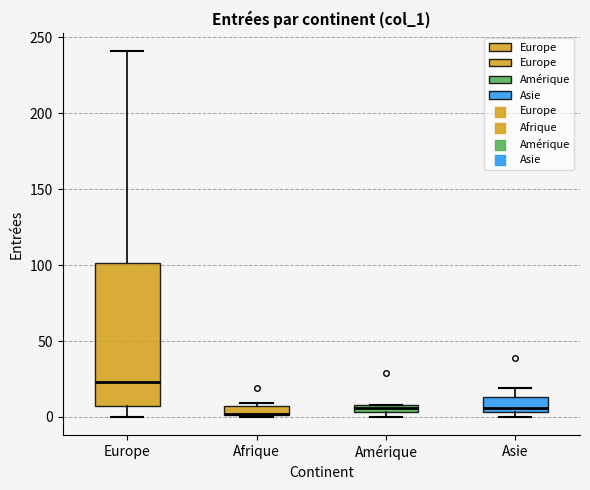

Where is the lower edge of the box for Amérique on the y-axis? The values are not printed on the chart, so give them approximately, as read against the axis.

5